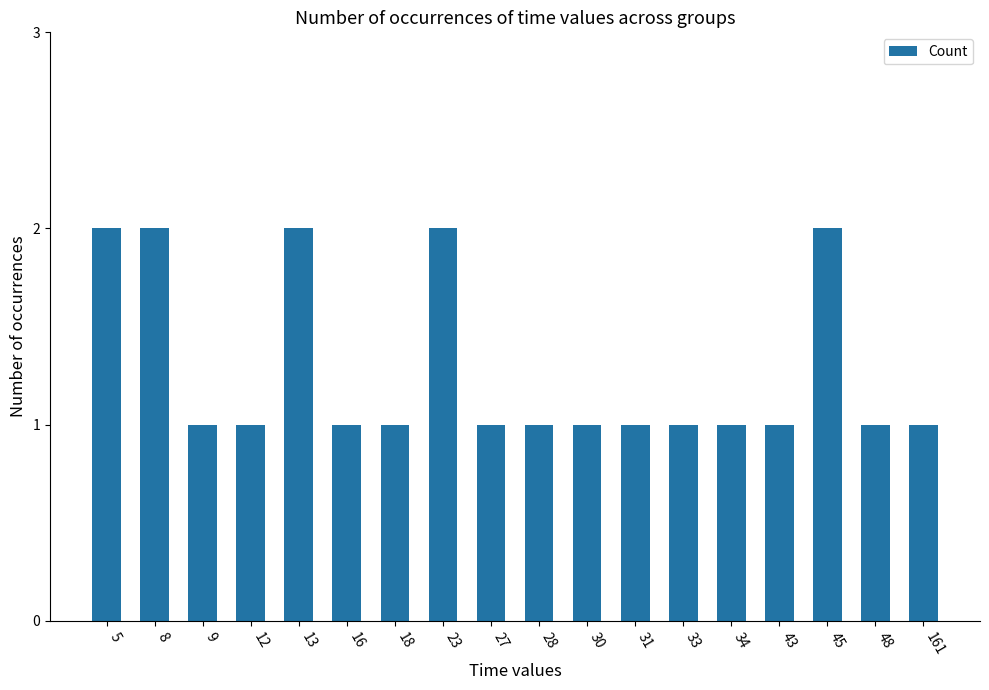

What is the sum of the values at 13 and 28?

3